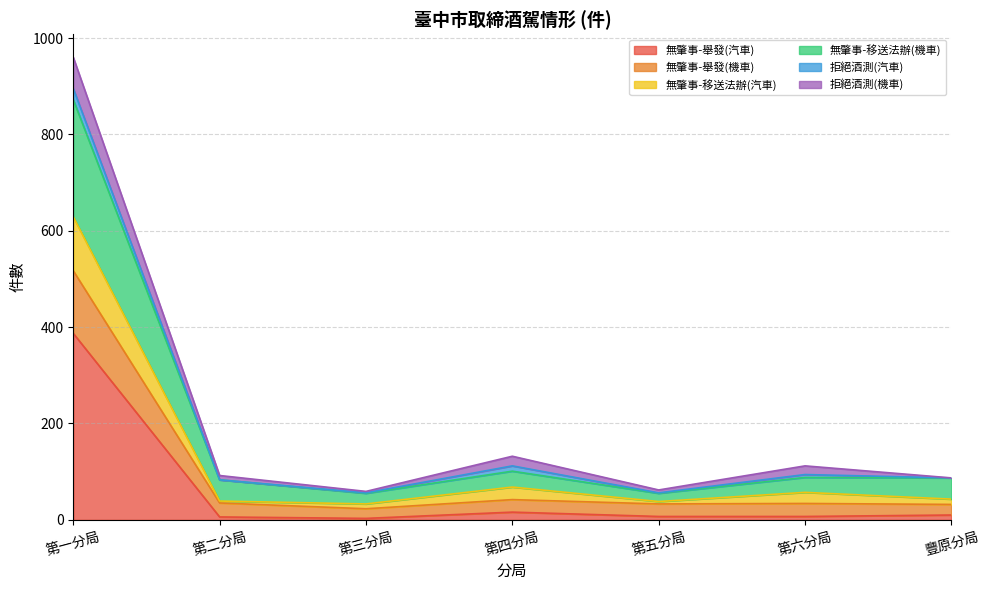

At which category is the sum across all series the highest?

第一分局